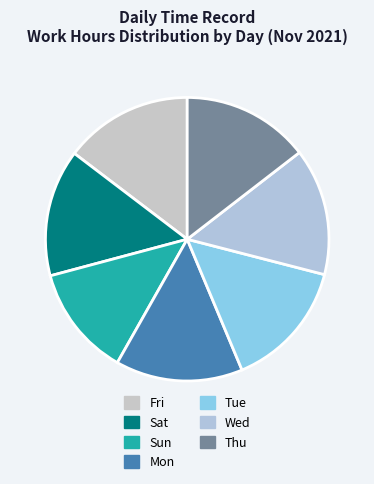

Approximately how many times larger is the value at Thu compared to Tue?

1.0